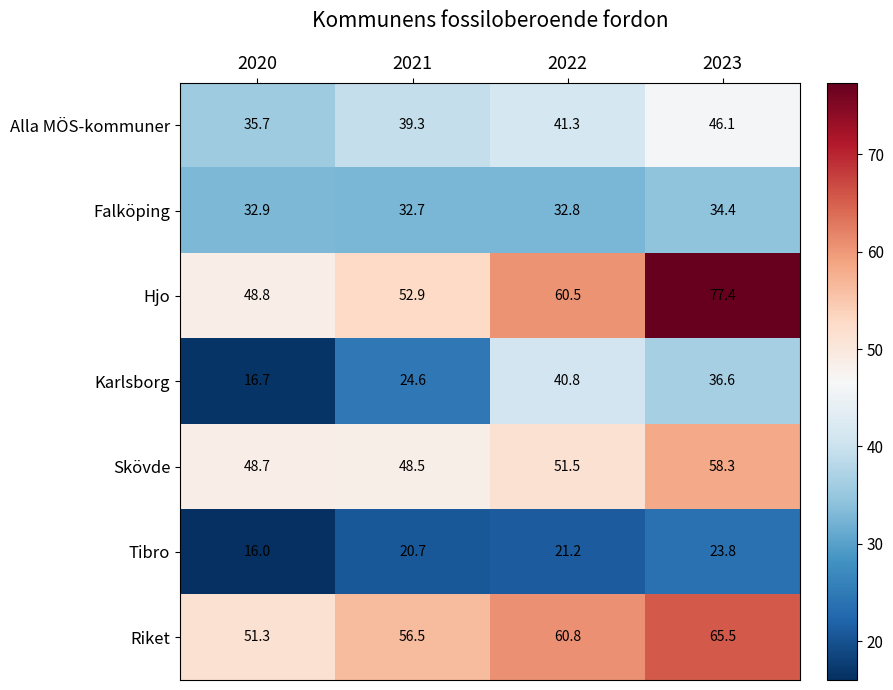

At which category is the sum across all series the highest?

2023